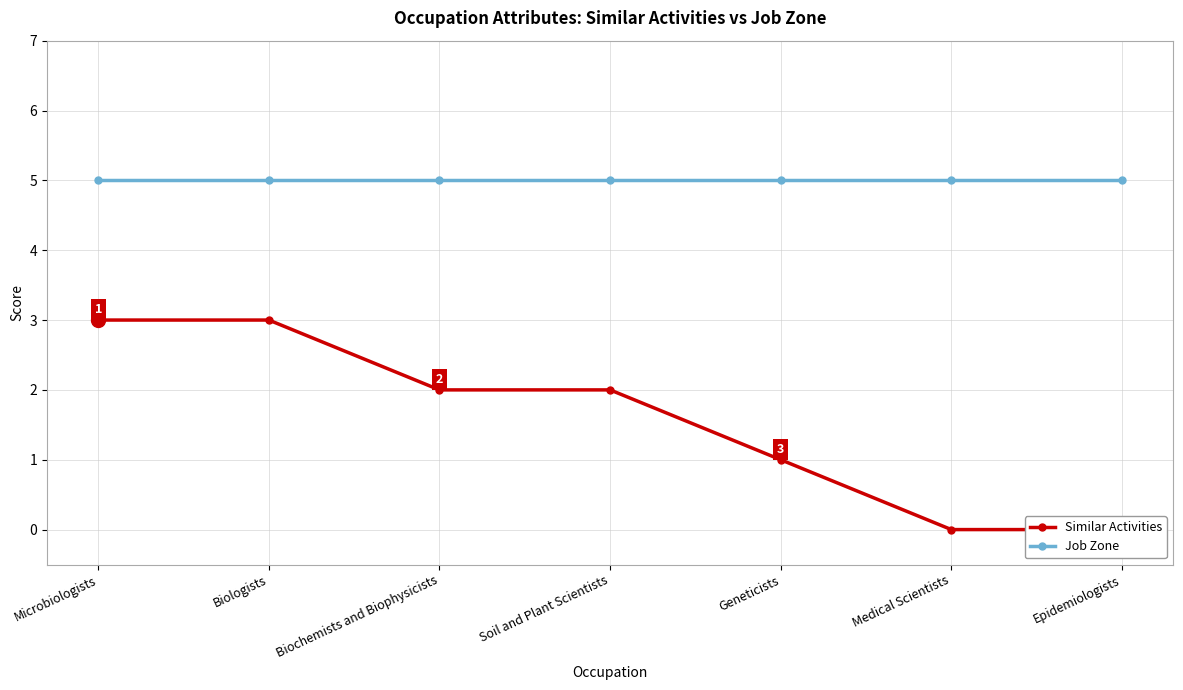

True or false: Similar Activities and Job Zone intersect in this chart.

False